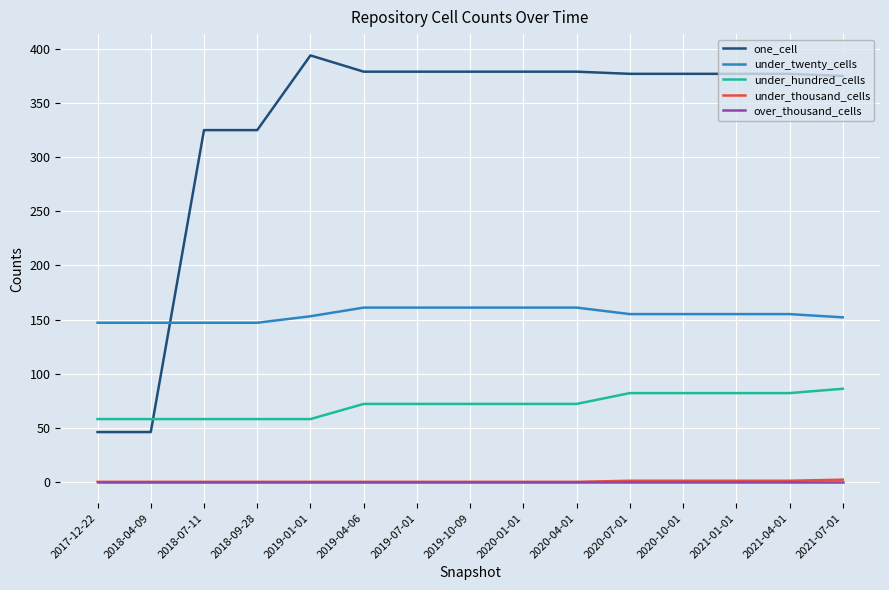

What position from the right is 2020-04-01?

6